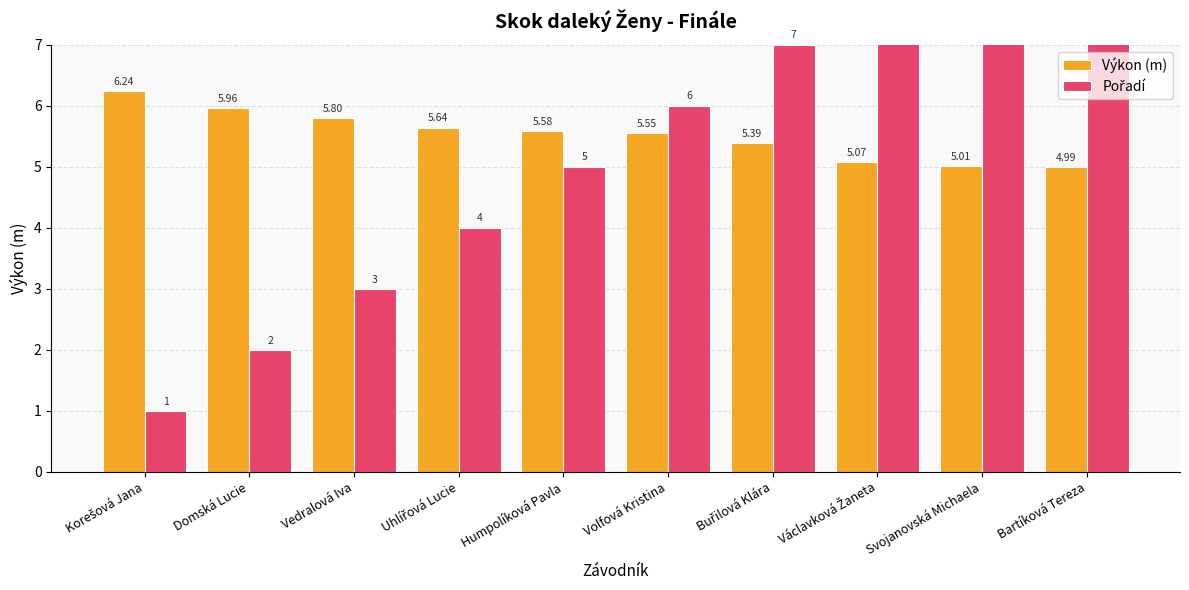

What is the approximate value of Pořadí at Vedralová Iva?

3.0